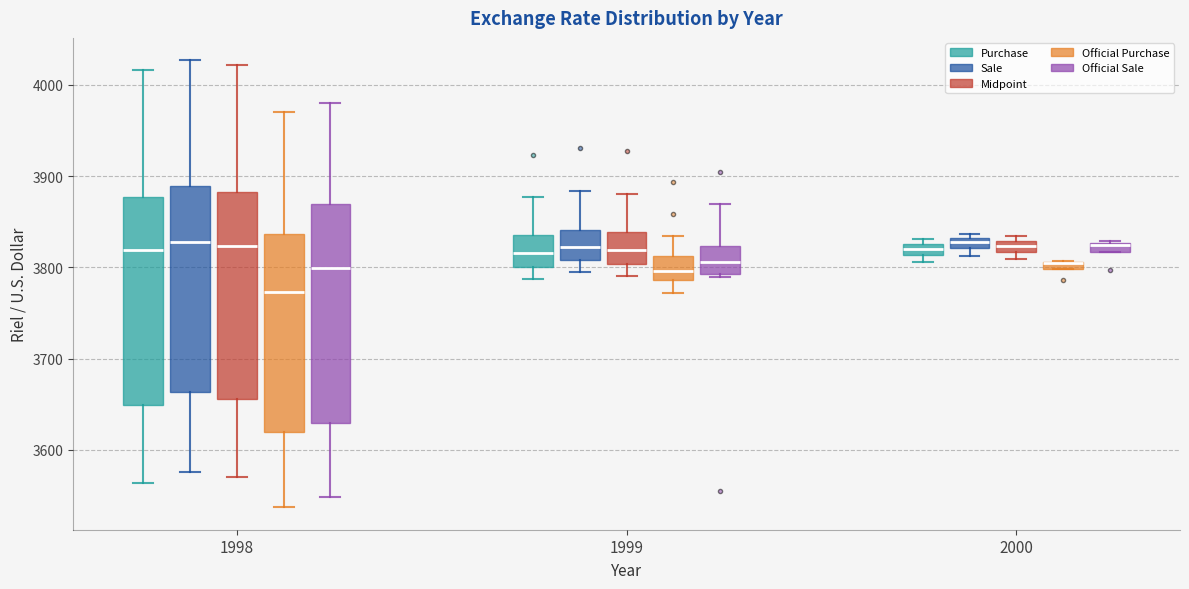

Which box is the tallest, from its lower edge to its upper edge?

1998 (Official Sale)